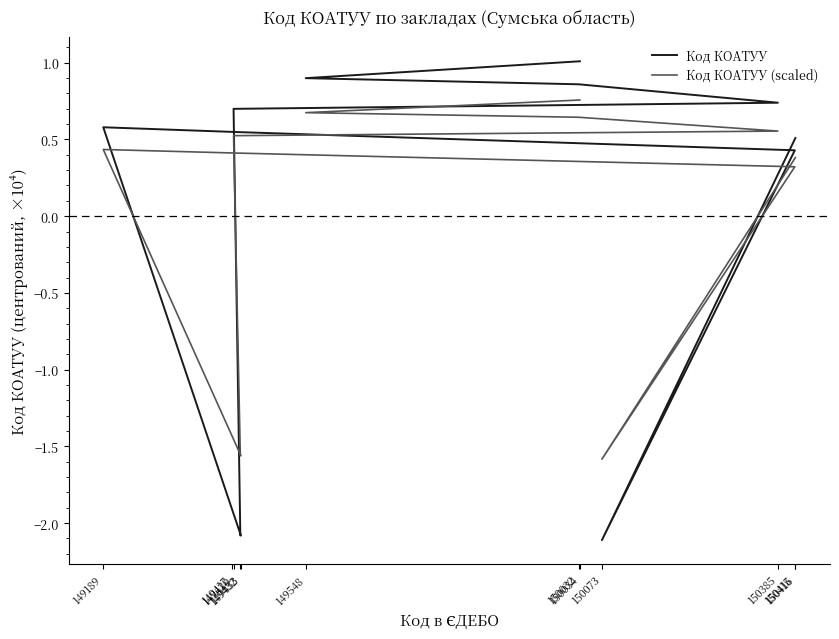

At how many categories does at least one series exceed 0?

9